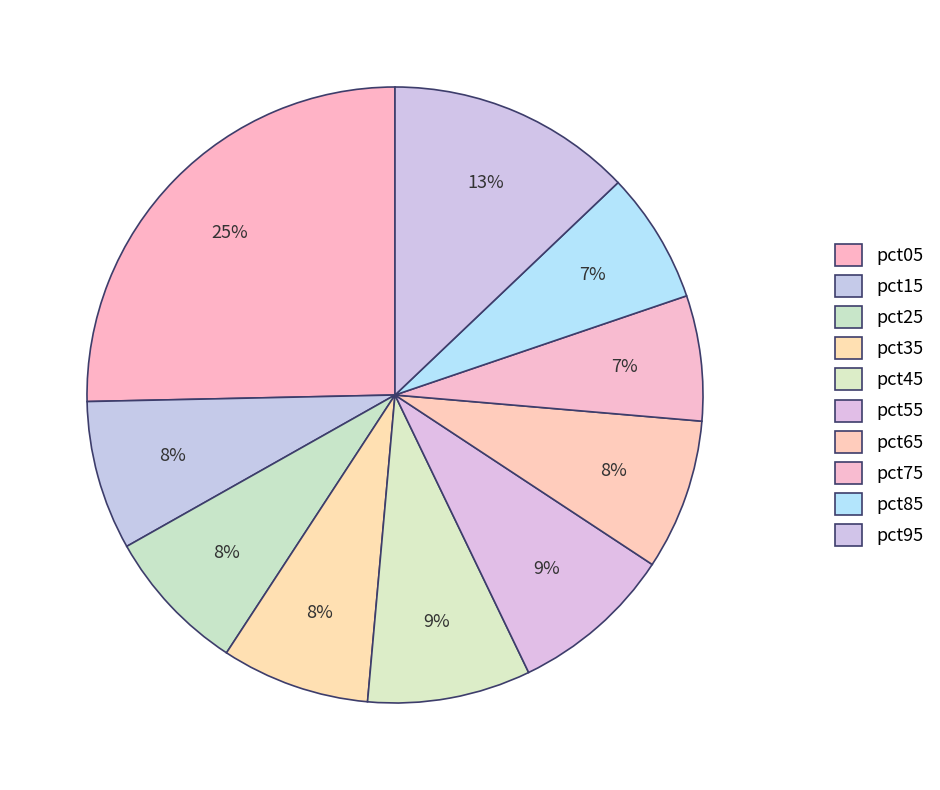

How much of the chart is everything except pct95?

87.1%